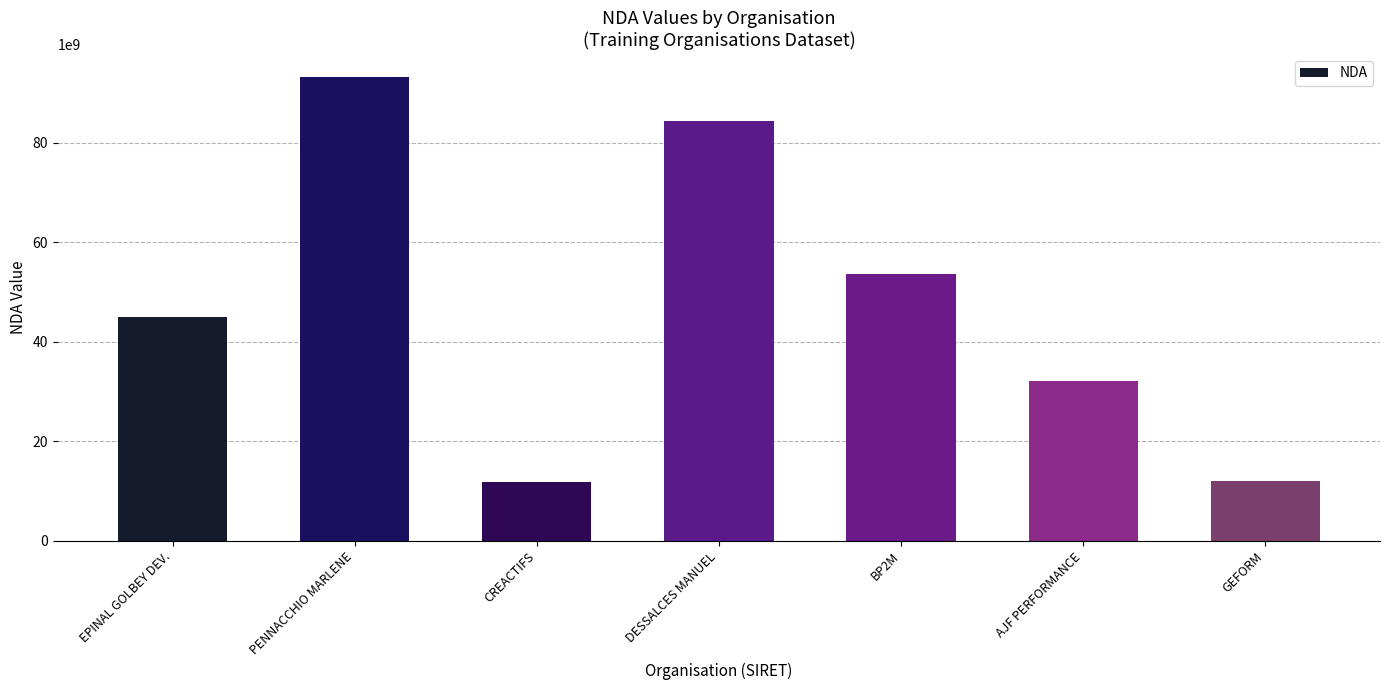

At which label is the value closest to 52443203094?

BP2M